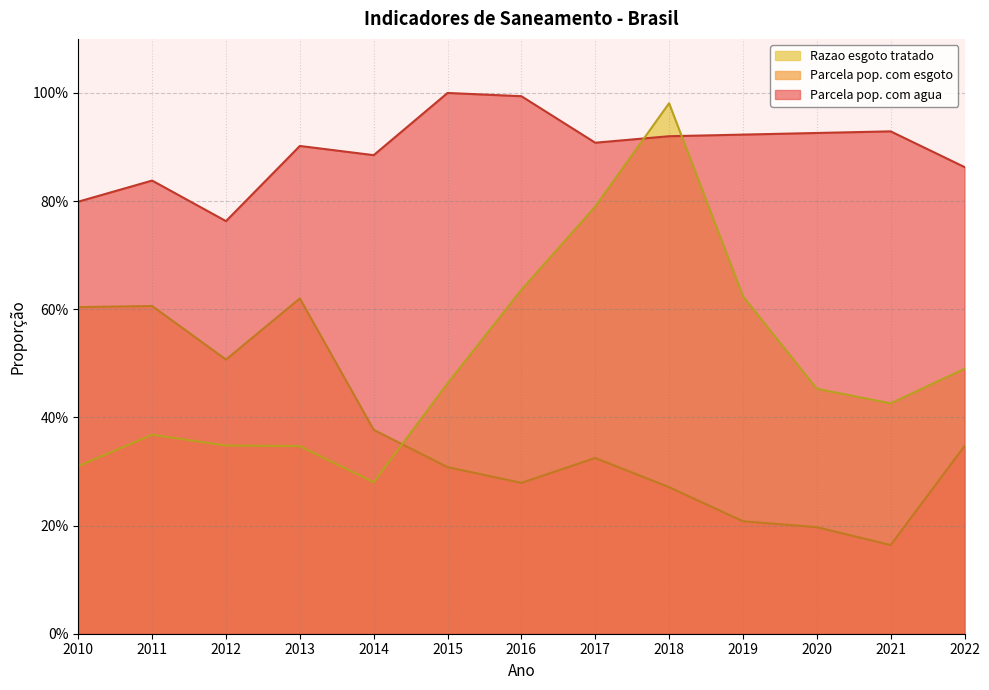

Which category has the lowest value across all series?

2021